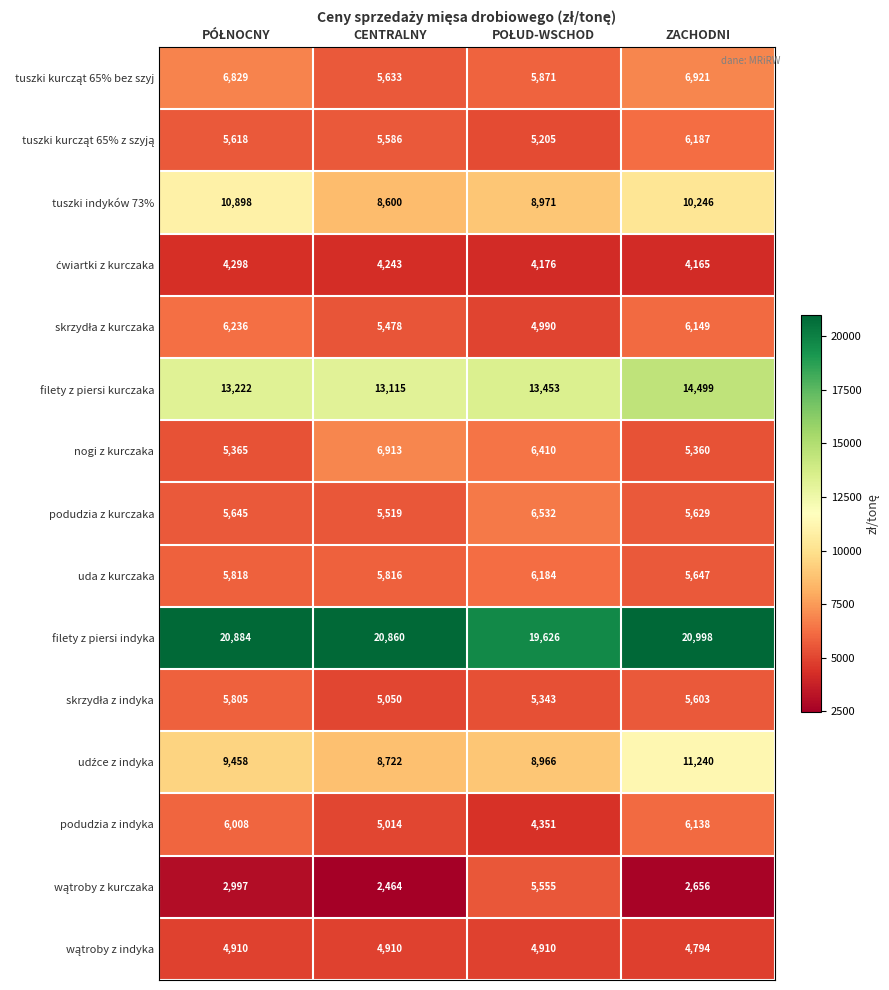

Which label corresponds to the smallest value in the chart?

CENTRALNY